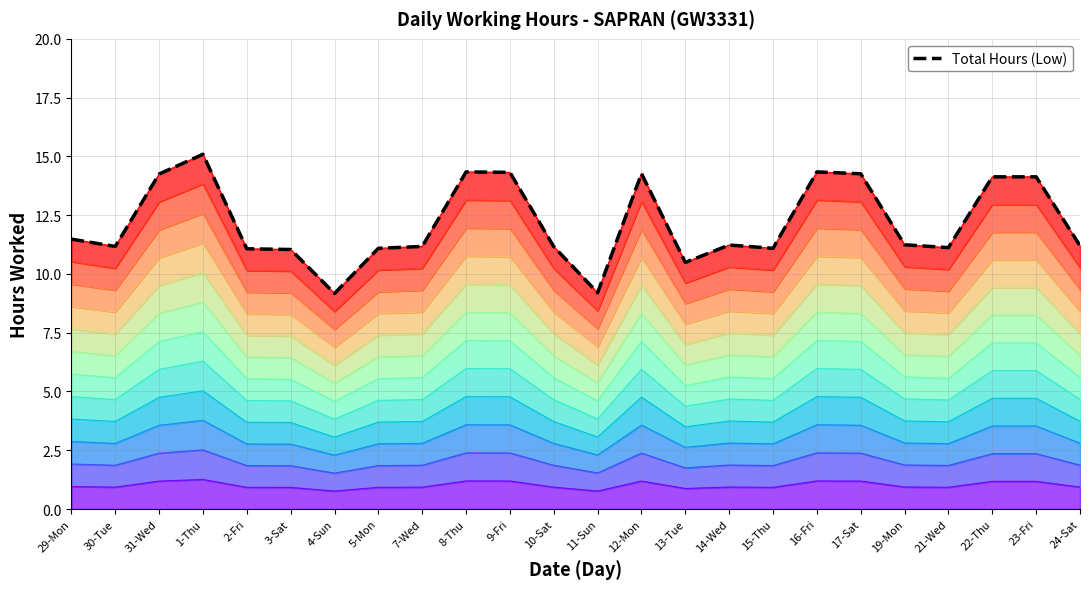

What is the greatest value displayed?

15.1